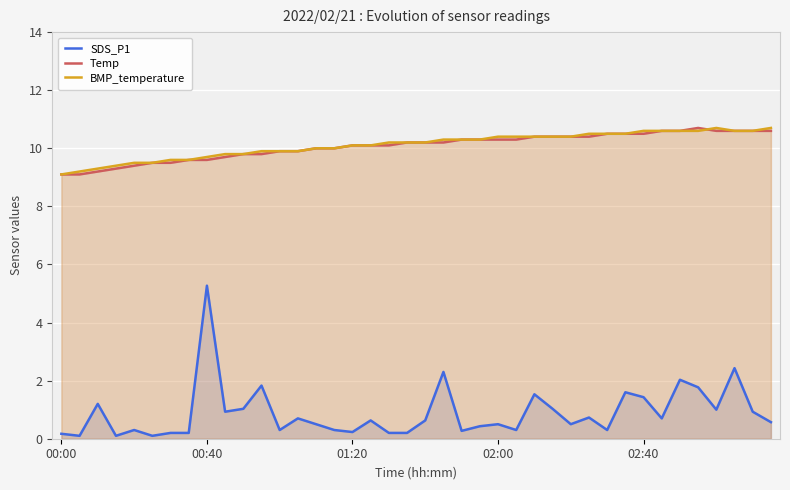

Read the Temp value at 00:40.

9.6